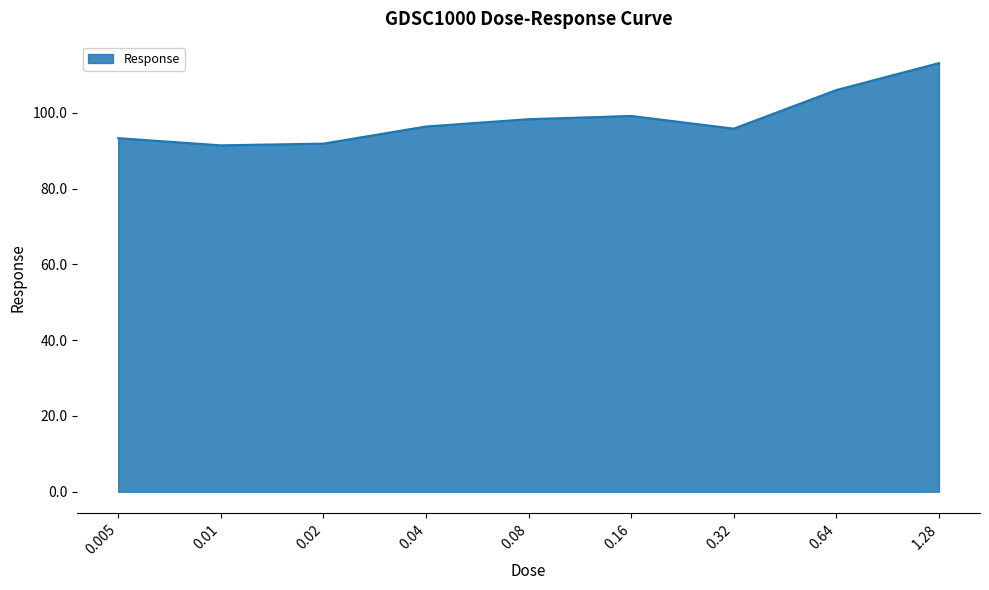

What is the difference between the maximum and minimum values?

21.7